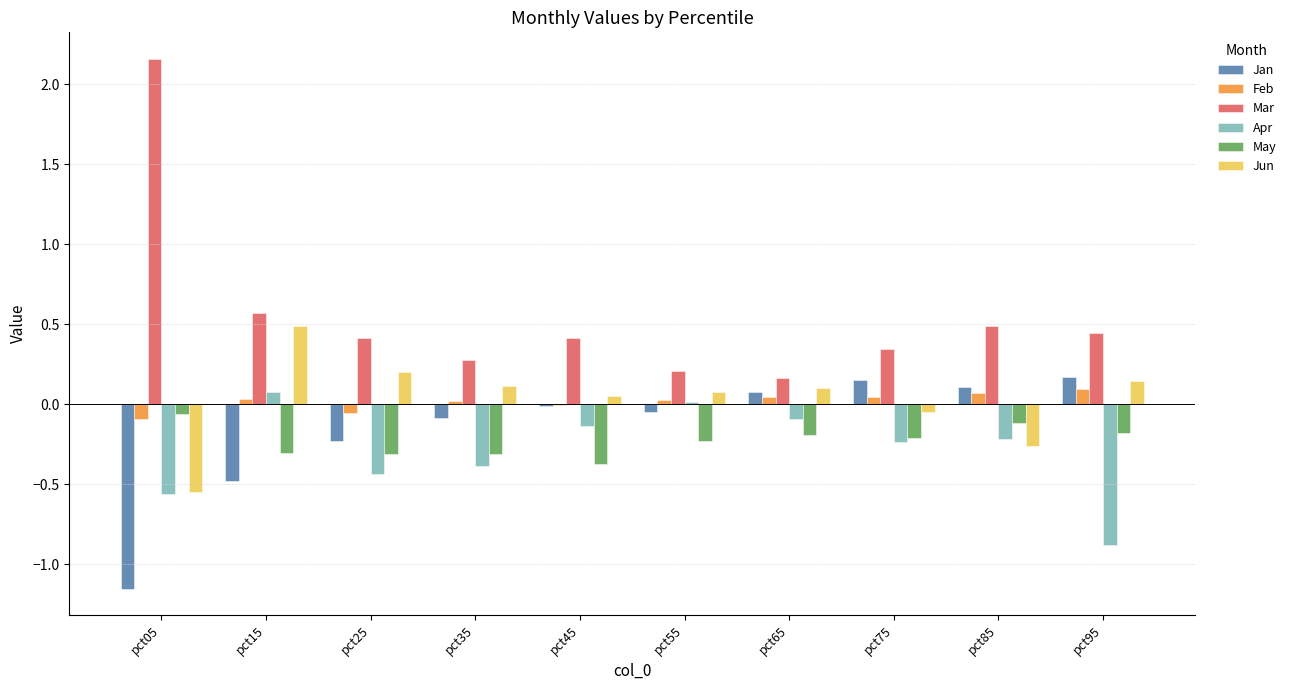

What is the maximum value for Jun?

0.5